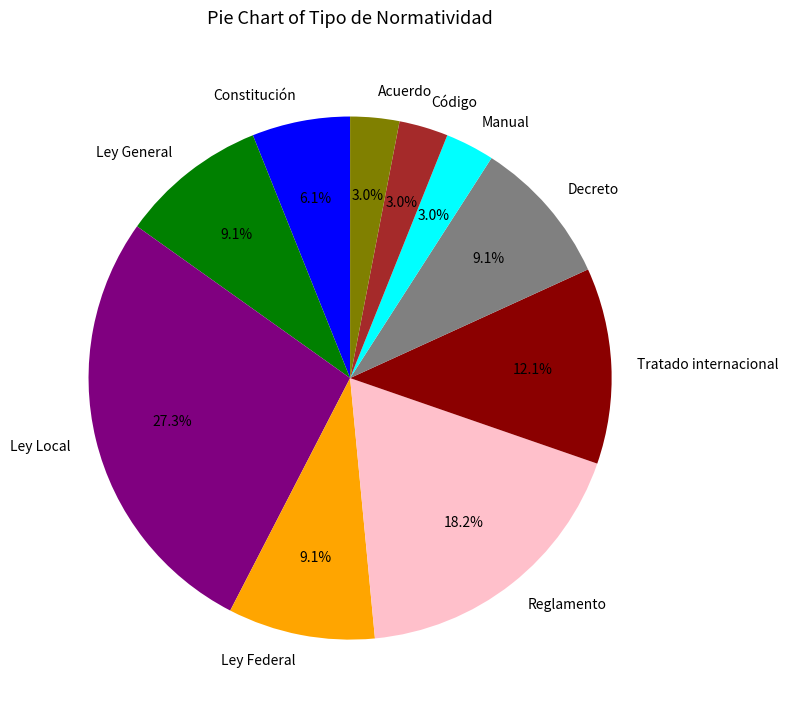

What percentage do Ley General and Ley Local together represent?

36.4%